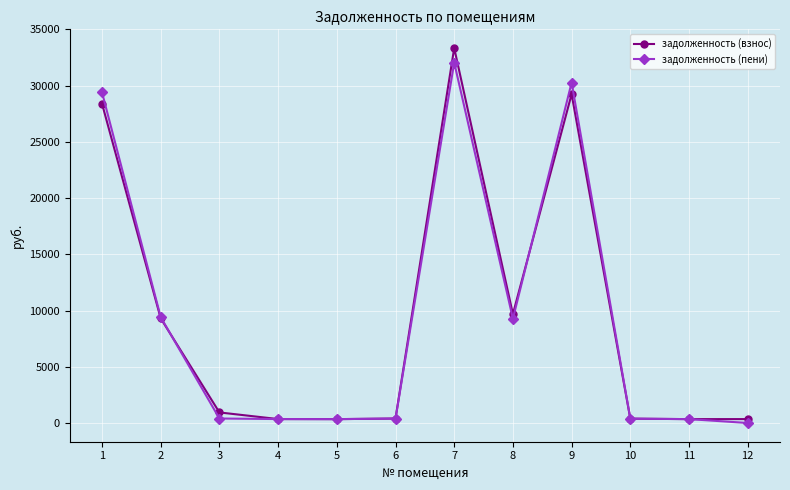

What is the value of the задолженность (пени) point at the 8th from the left?

9275.2